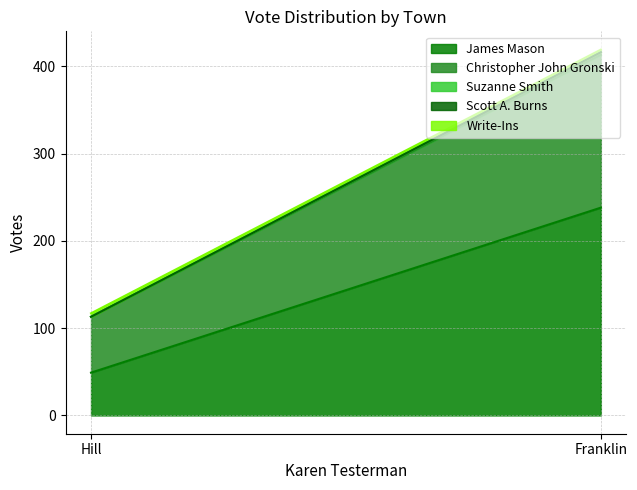

Reading right to left, list all the values displayed in this chart.

James Mason: Hill=49	Franklin=238
Christopher John Gronski: Hill=64	Franklin=175
Suzanne Smith: Hill=0	Franklin=3
Scott A. Burns: Hill=0	Franklin=0
Write-Ins: Hill=4	Franklin=3